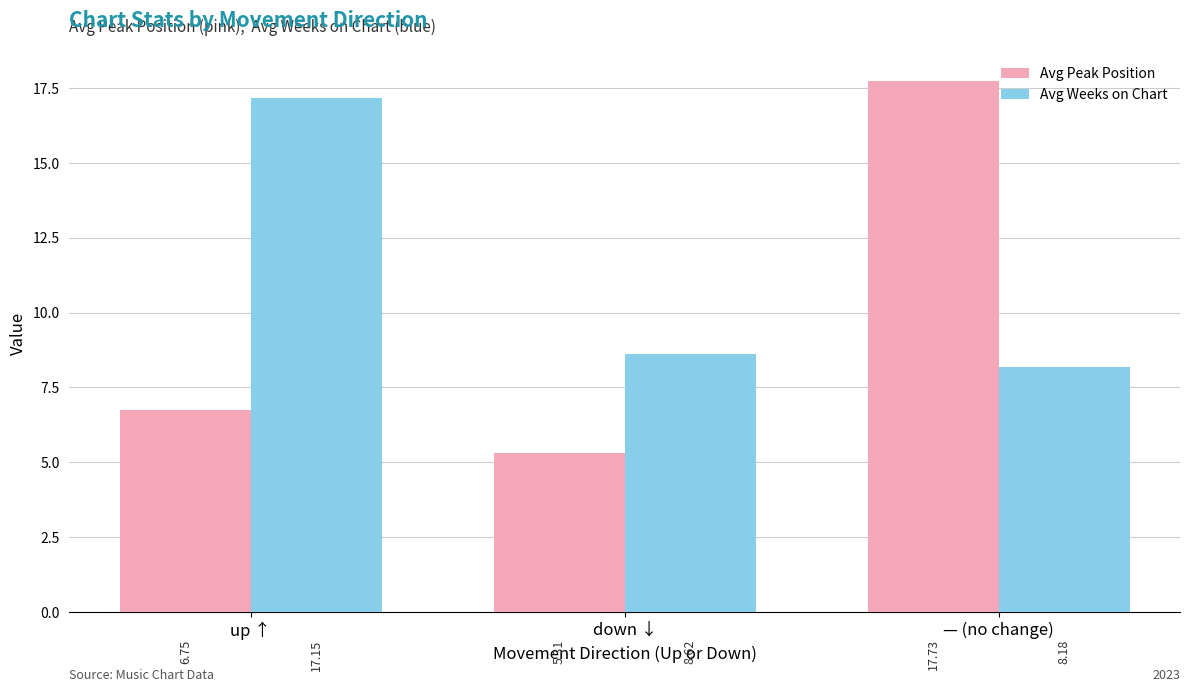

Does the chart contain stacked bars?

No